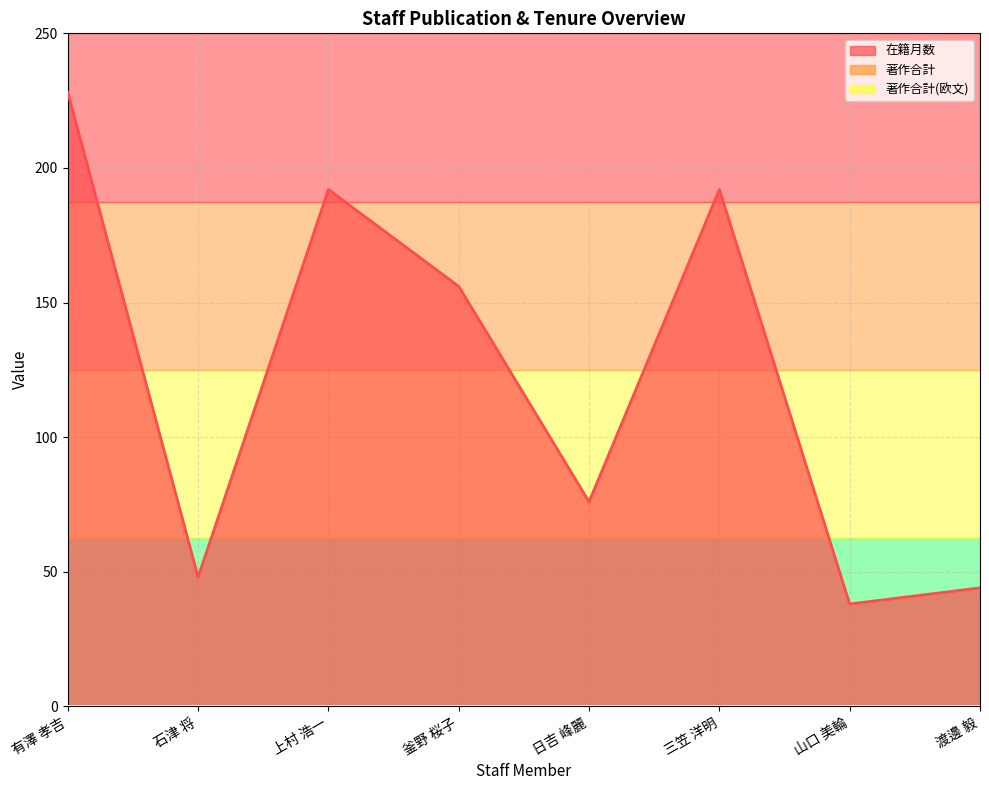

Rank the categories by 在籍月数 value from highest to lowest.

有澤 孝吉, 上村 浩一, 三笠 洋明, 釜野 桜子, 日吉 峰麗, 石津 将, 渡邊 毅, 山口 美輪